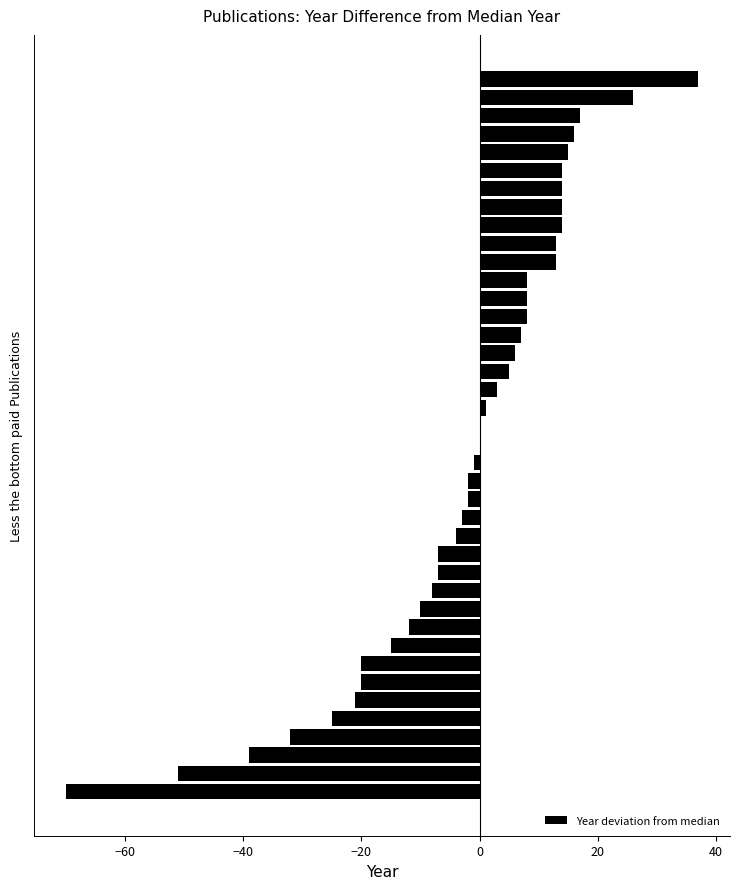

What is the sum of all values?

-110